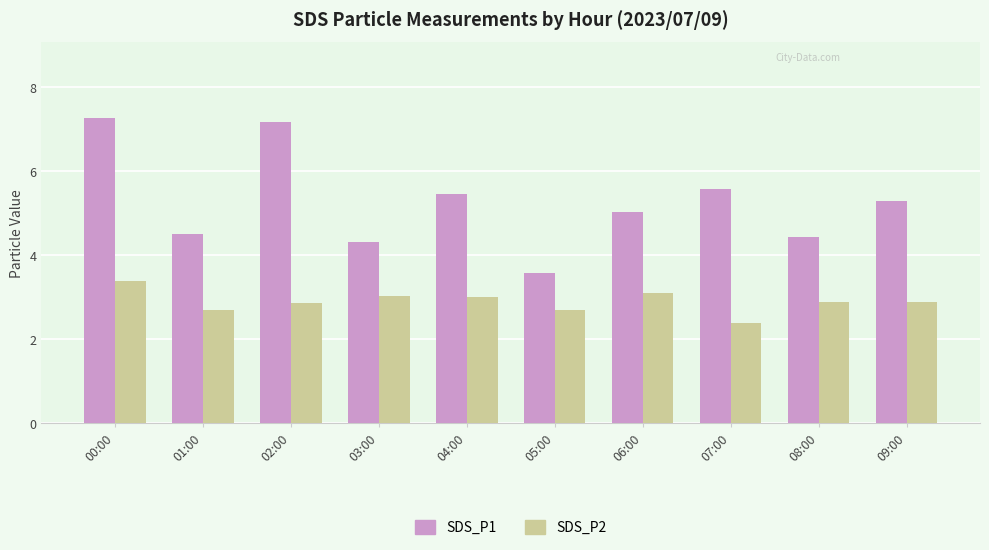

At which label is SDS_P1 closest to 5?

06:00